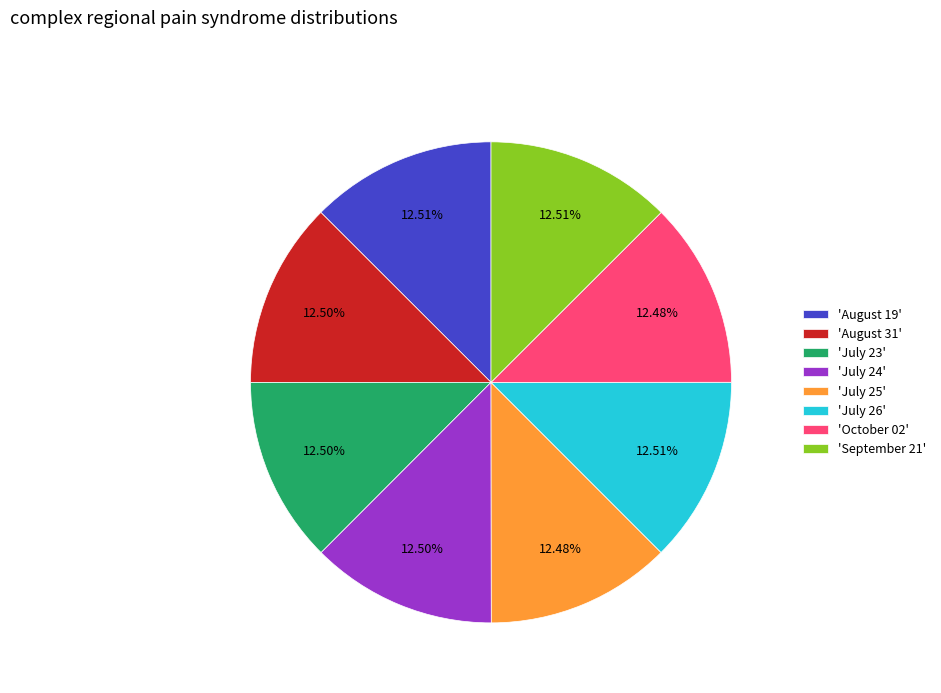

Do 'July 23' and 'July 24' together represent more than half of the pie?

No